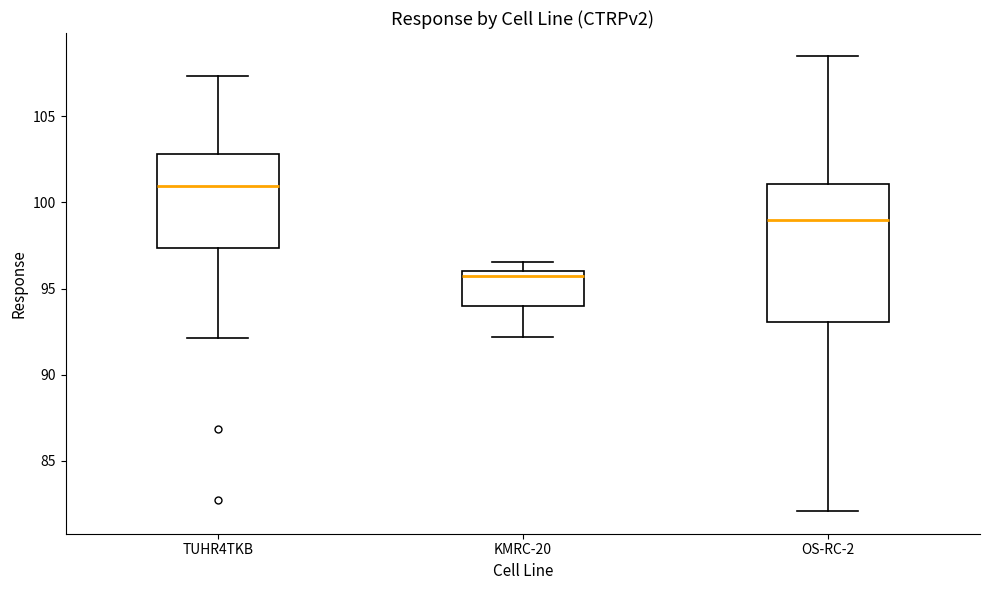

Where does the median line of the box for TUHR4TKB sit on the y-axis? The values are not printed on the chart, so give them approximately, as read against the axis.

101.0